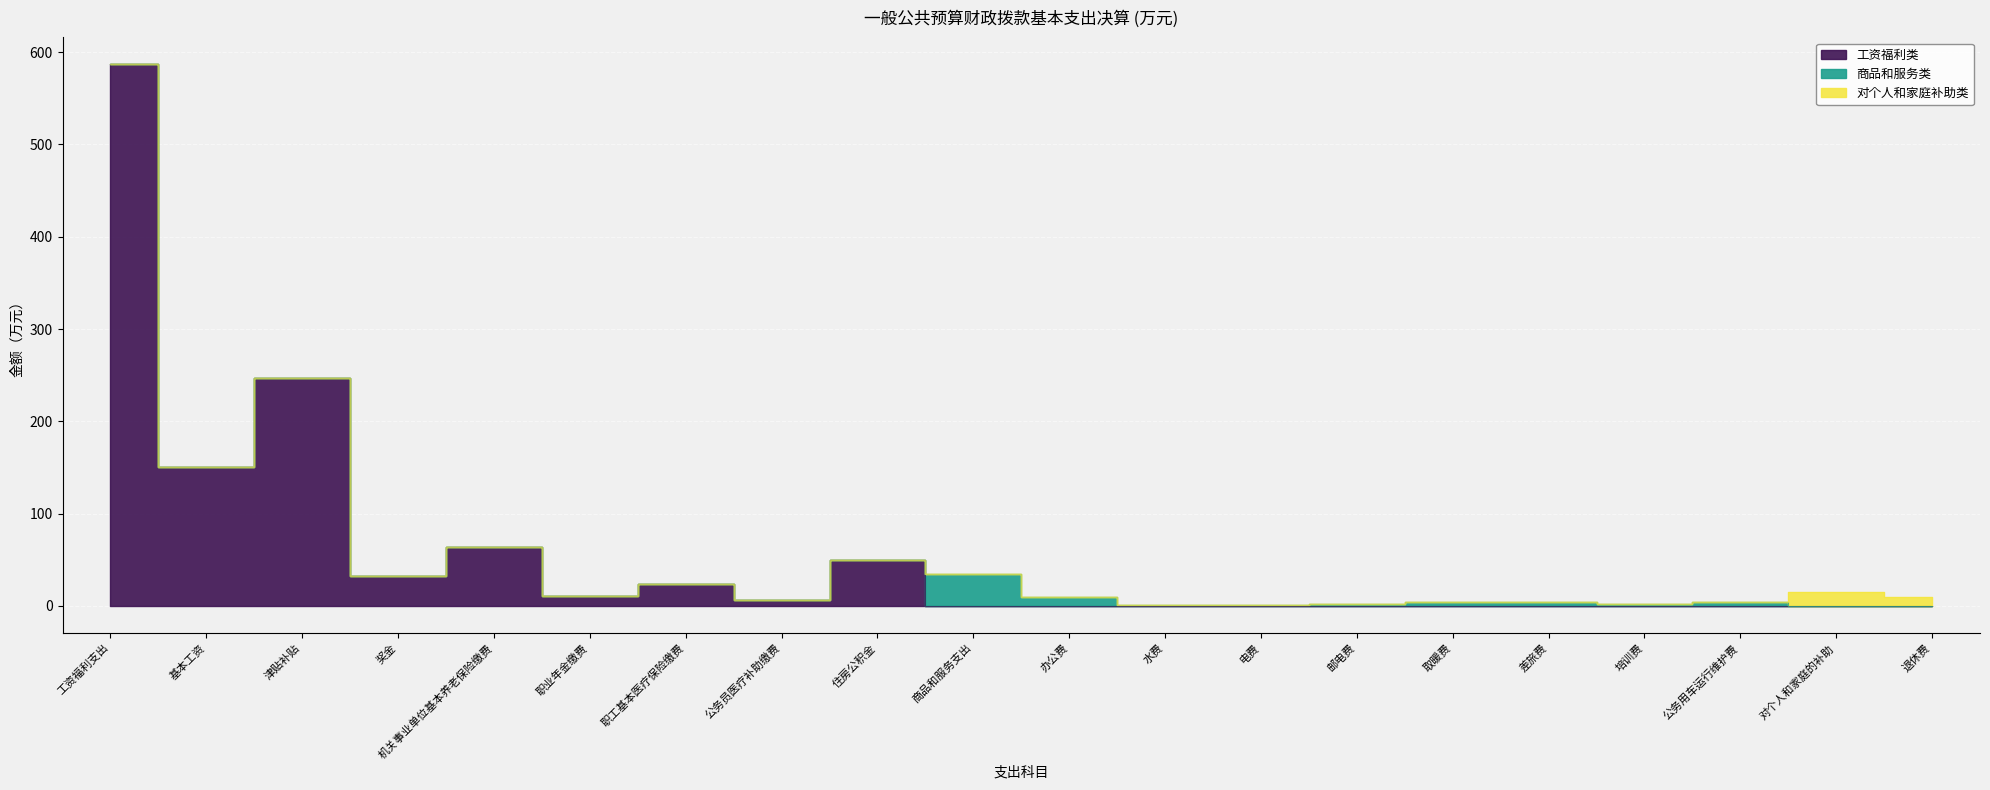

Between 公务用车运行维护费 and 退休费, which is larger?

公务用车运行维护费